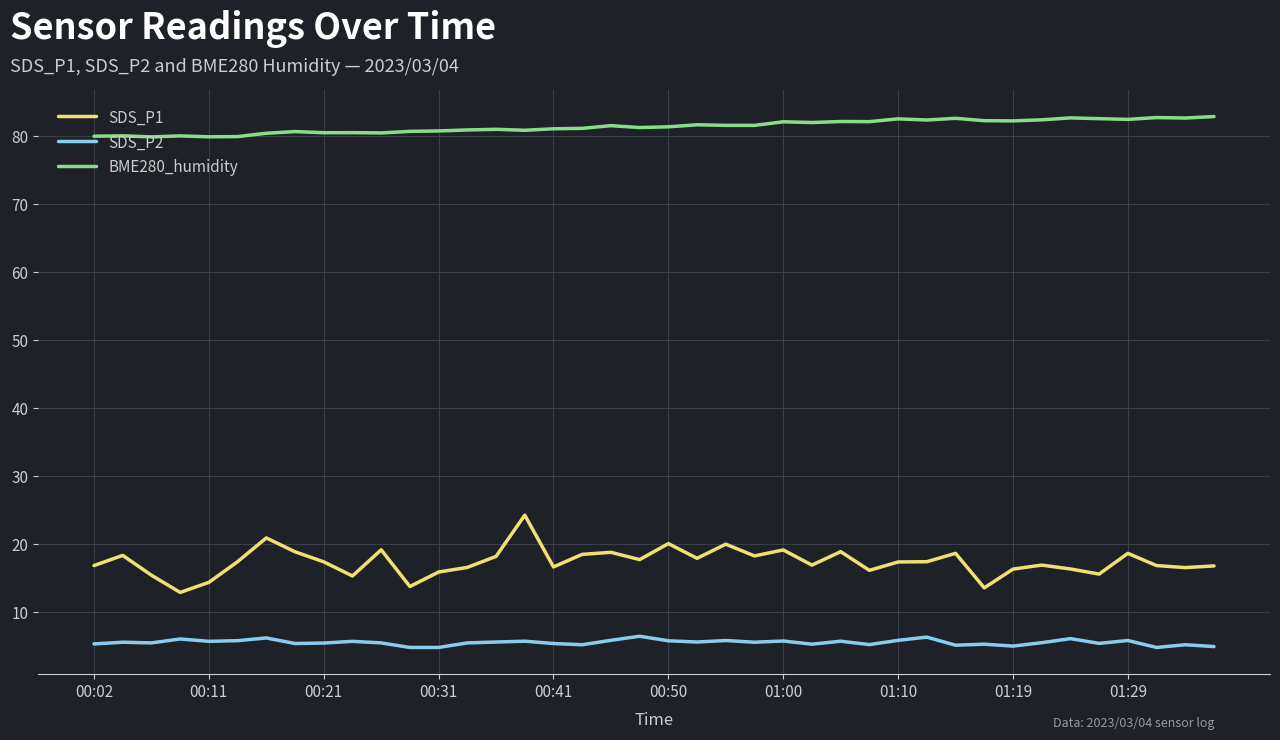

List the series in order of their peak value, lowest first.

SDS_P2, SDS_P1, BME280_humidity